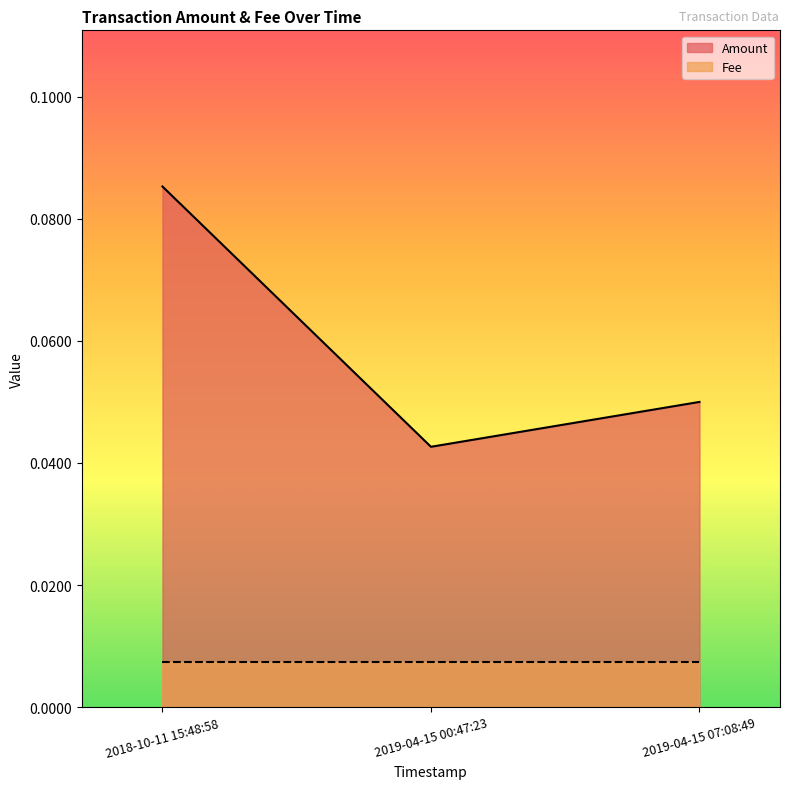

Reading left to right, list all the values displayed in this chart.

0.1	0.0	0.1